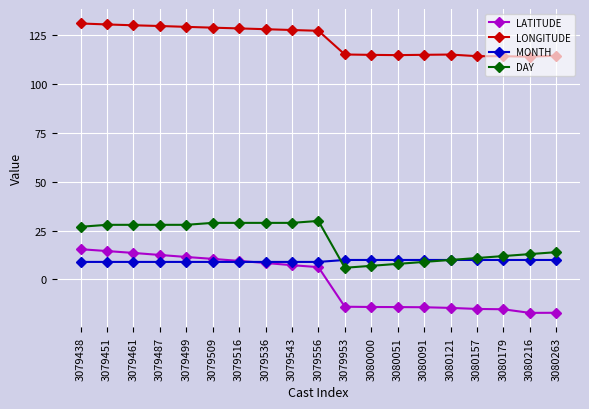

List the series in order of their peak value, highest first.

LONGITUDE, DAY, LATITUDE, MONTH